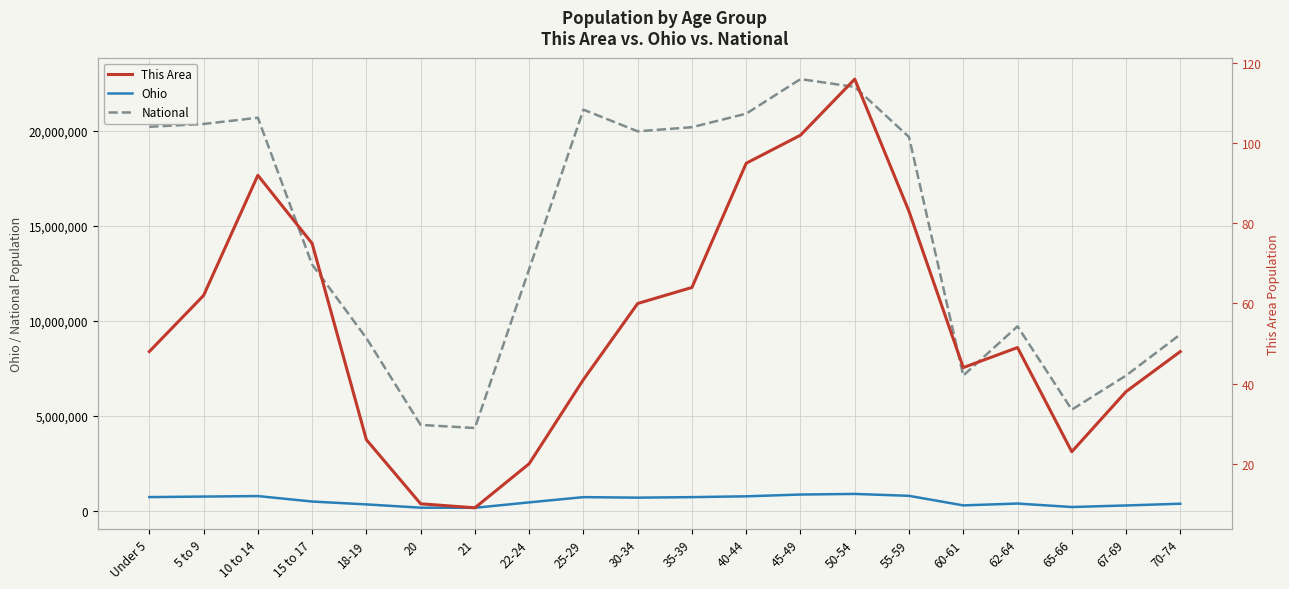

Which series changed the most between Under 5 and 45-49?

National